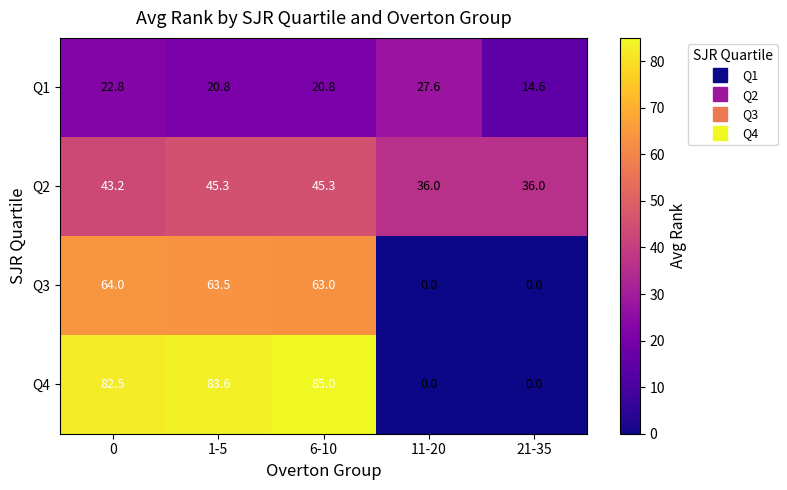

Read the Q2 value at 1-5.

45.3